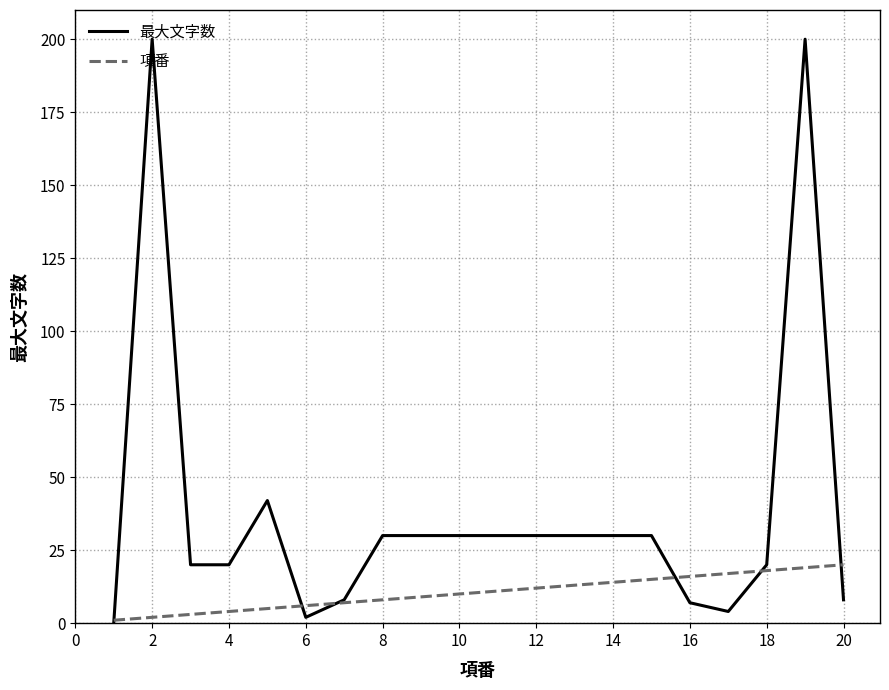

Rank the series by their average value, from lowest to highest.

項番, 最大文字数